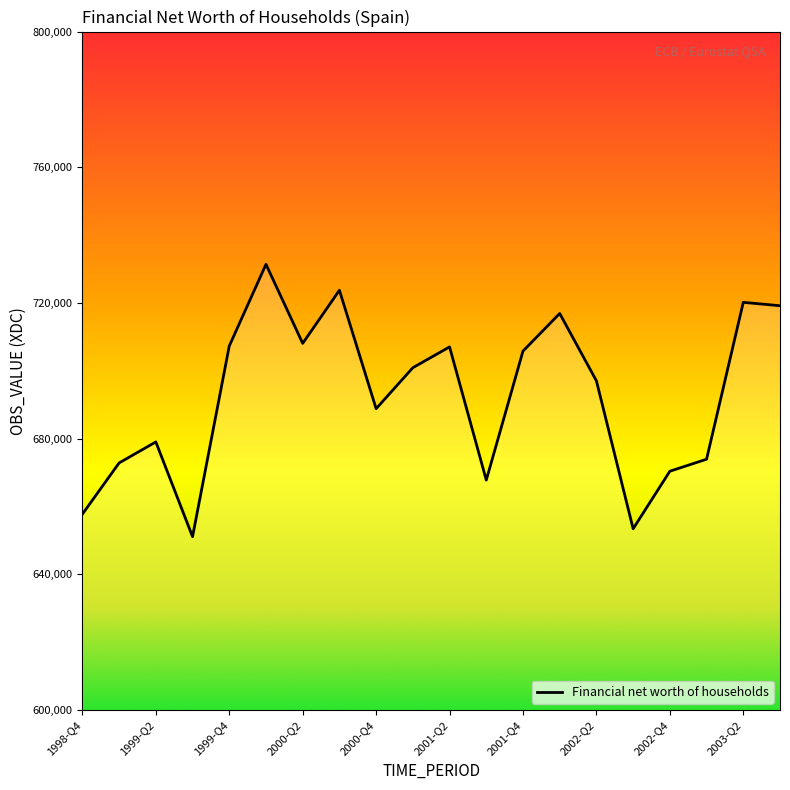

What is the greatest value displayed?

731400